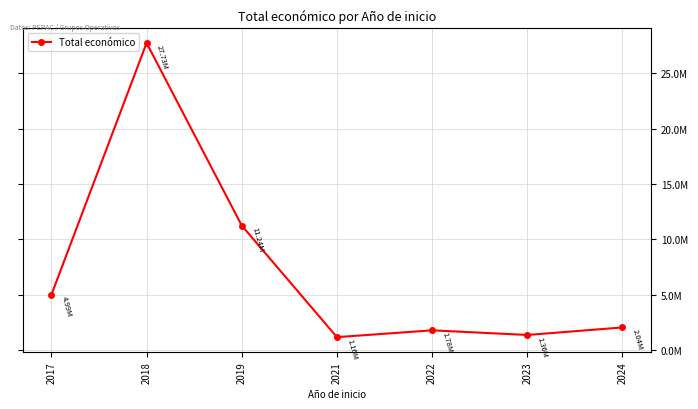

Is this an area chart (filled region under the line)?

No